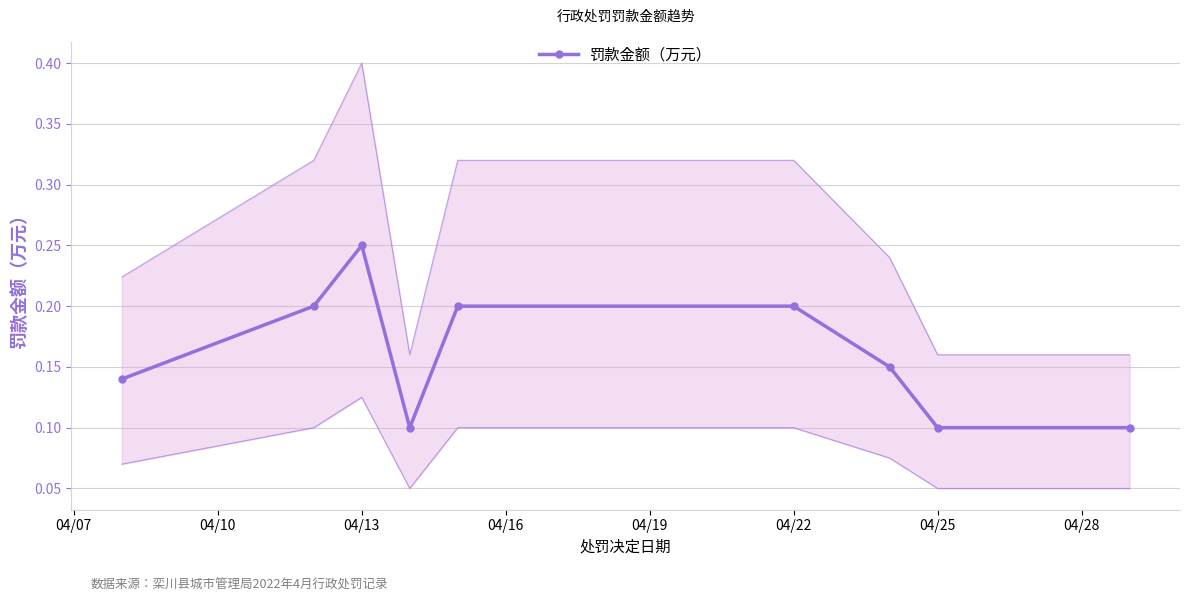

The 罚款金额（万元） series shows 0.1 at 04/25. True or false?

True